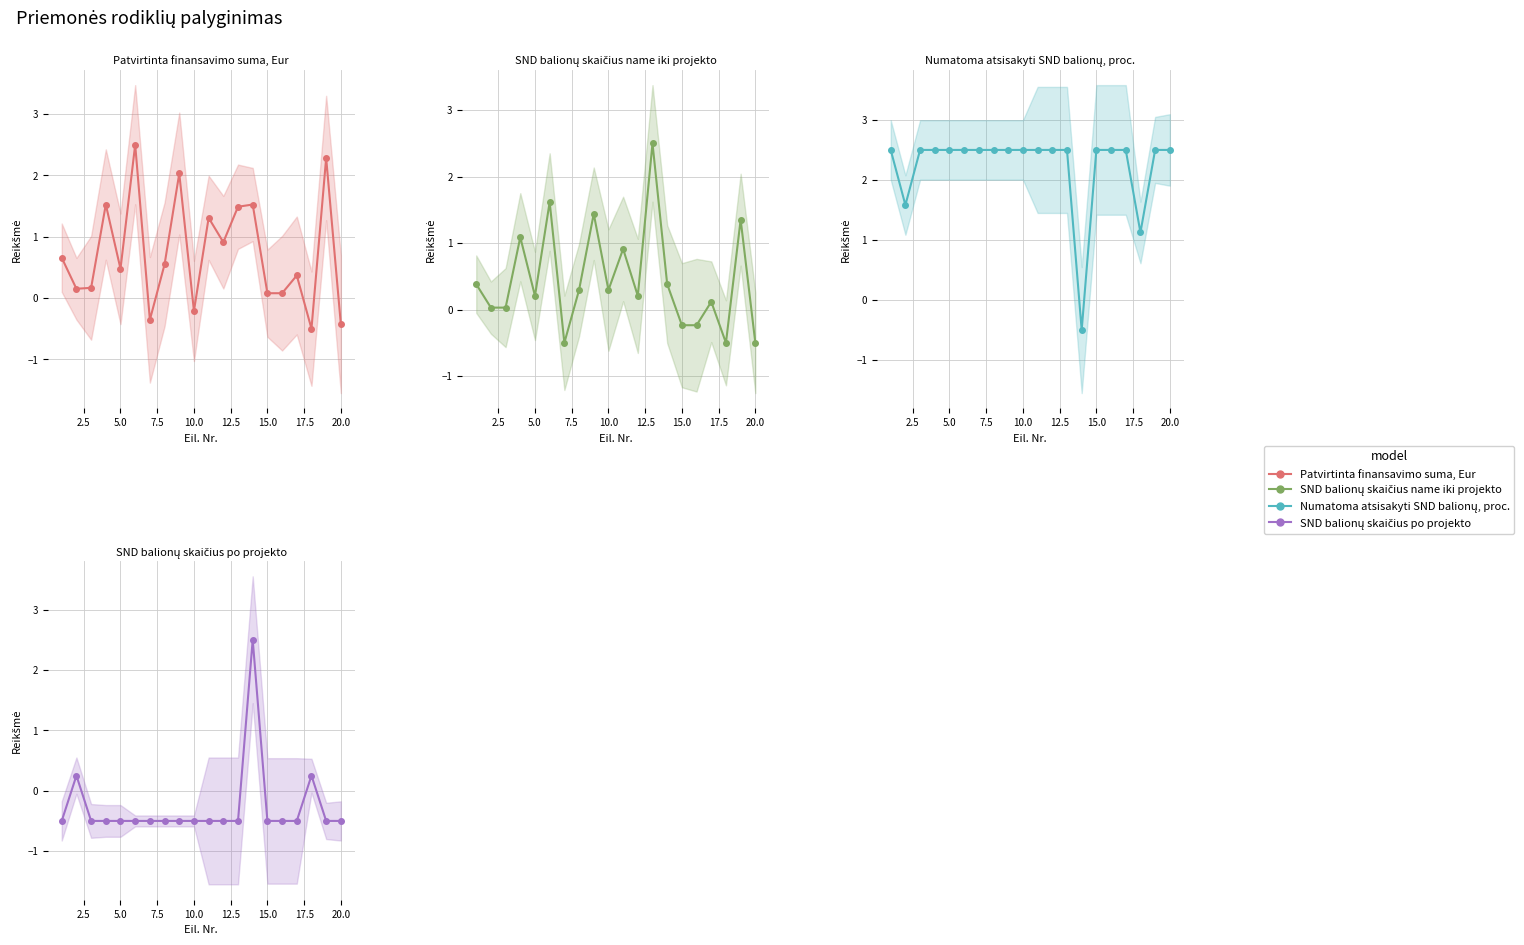

Does the chart have visible grid lines?

Yes